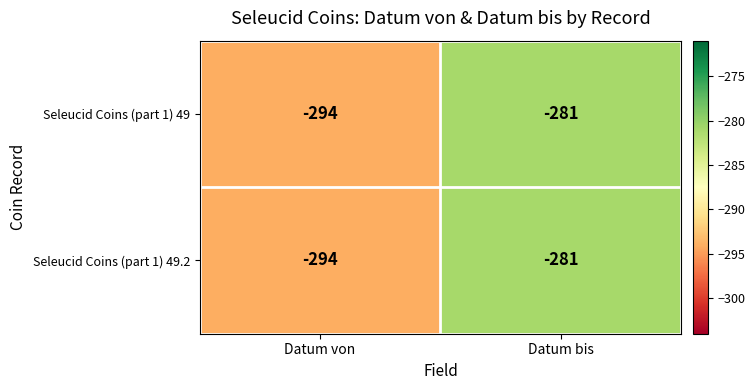

What is the minimum value shown in the chart?

-294